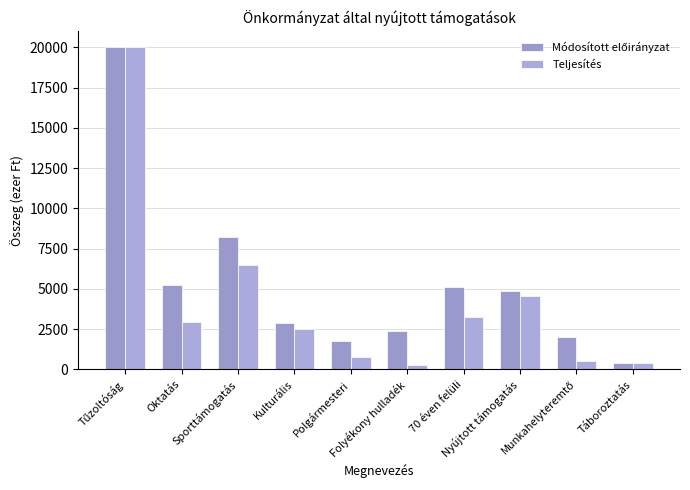

Which series has the largest total across all categories?

Módosított előirányzat